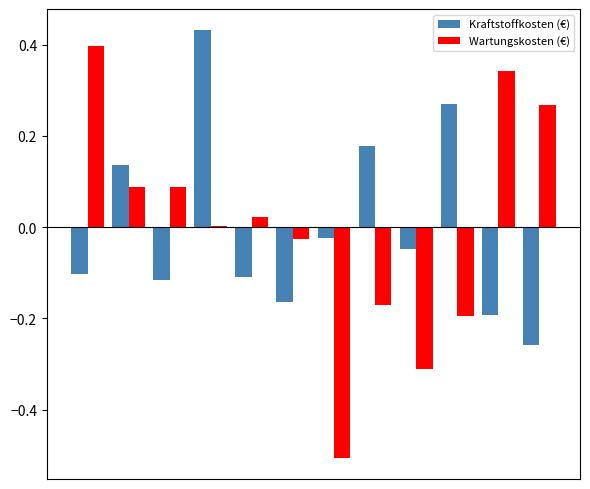

What is the minimum value shown in the chart?

-0.5